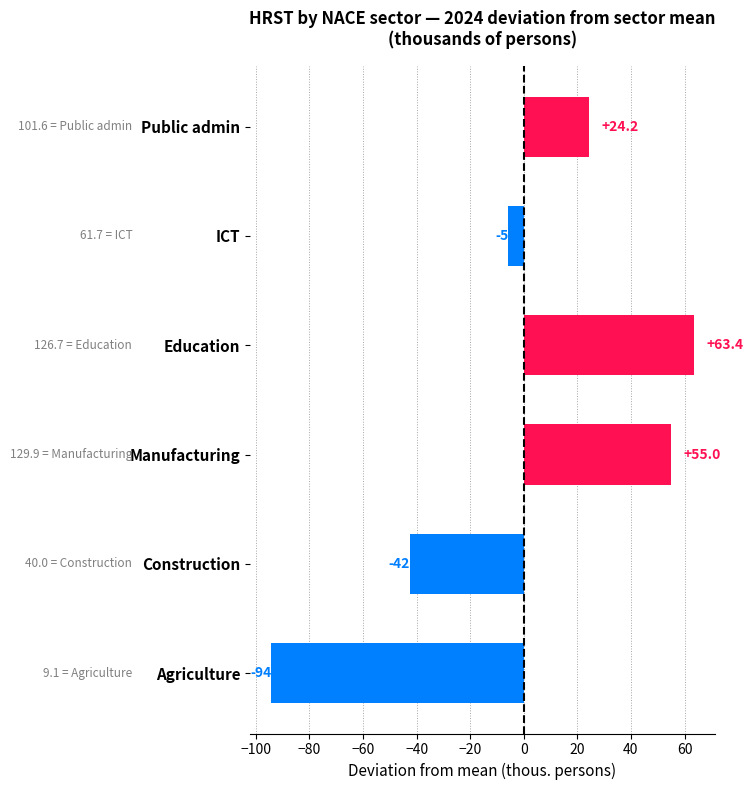

Where is the data nearest to the value -15?

ICT